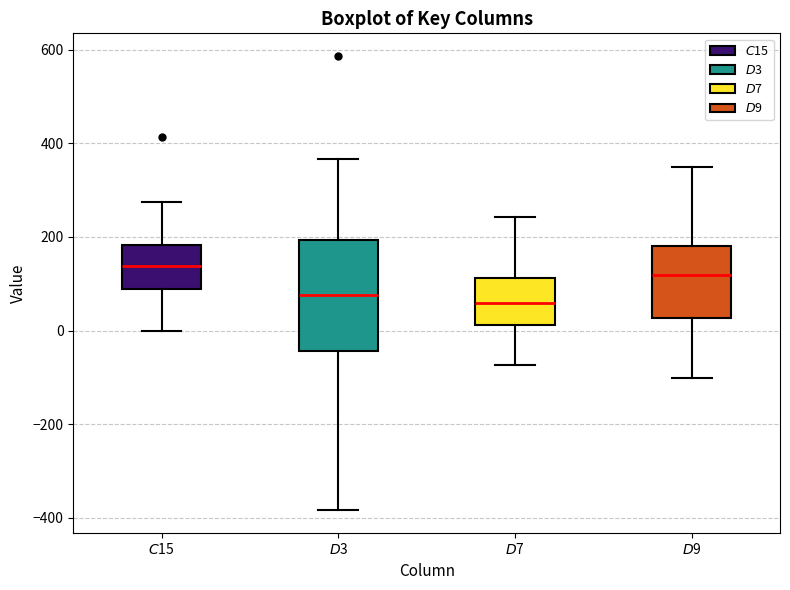

Reading left to right, transcribe this box plot: for each box, give where its median line is, the range the box spans, and where its two whiskers end, as read against the y-axis. The values are not printed on the chart, so give them approximately, as read against the axis.

$C$15: median 140, box 80 to 180, whiskers 0 to 280
$D$3: median 80, box -40 to 200, whiskers -380 to 360
$D$7: median 60, box 20 to 120, whiskers -80 to 240
$D$9: median 120, box 20 to 180, whiskers -100 to 340